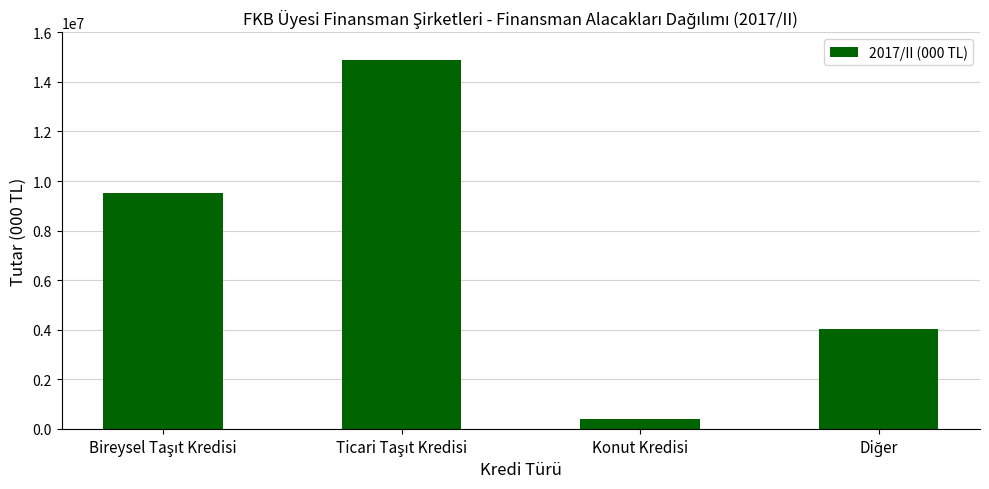

Which label corresponds to the smallest value in the chart?

Konut Kredisi